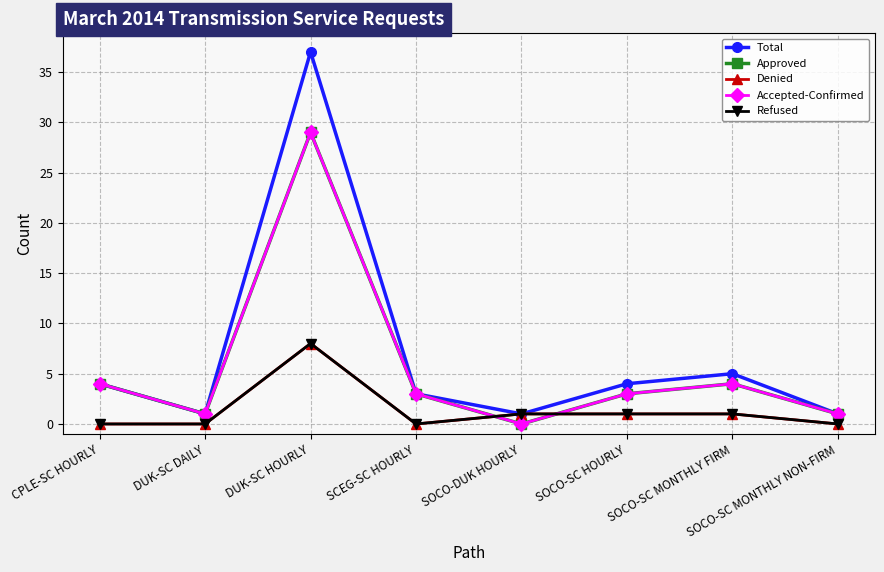

Which category has the highest value in the Approved series?

DUK-SC HOURLY